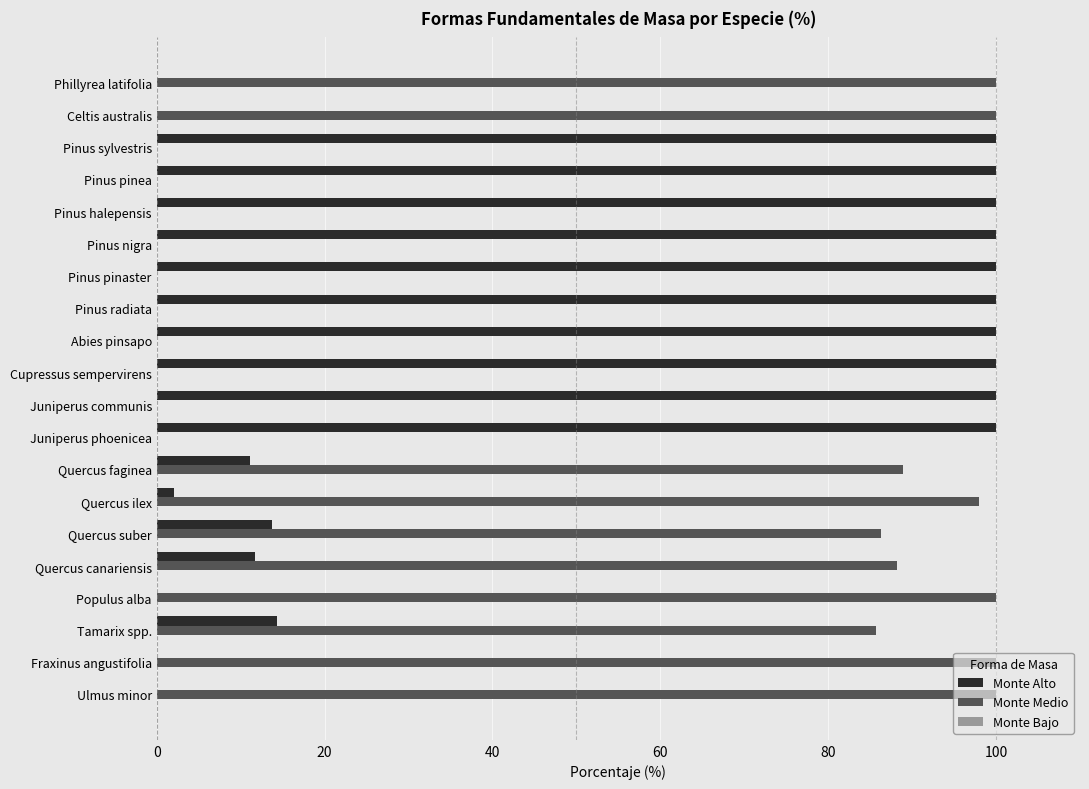

What is the sum of all Monte Medio values?

947.1